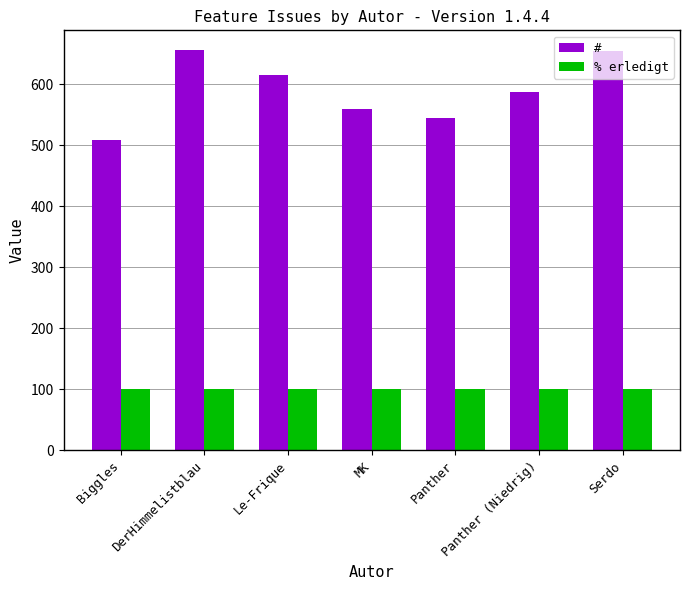

What is the maximum value shown in the chart?

656